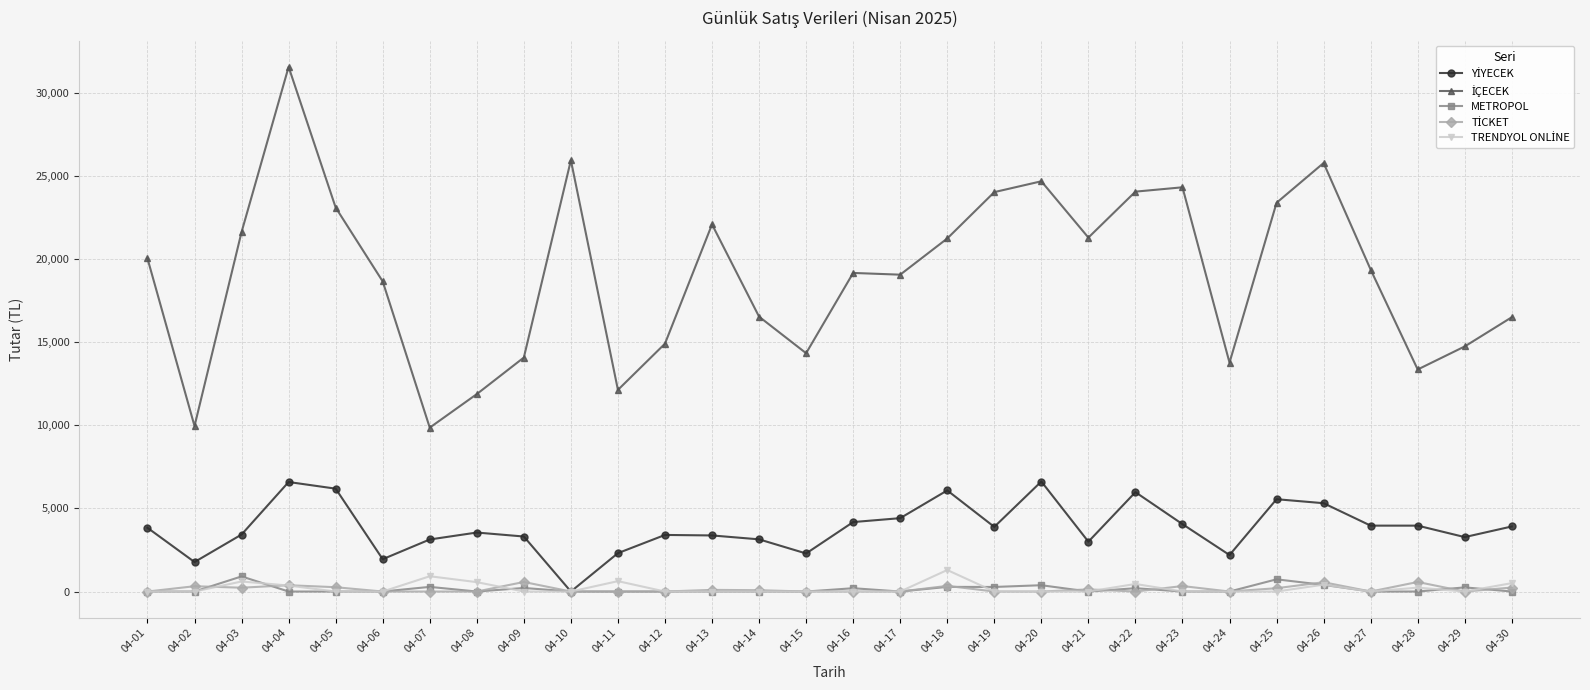

How many lines are shown in the chart?

5